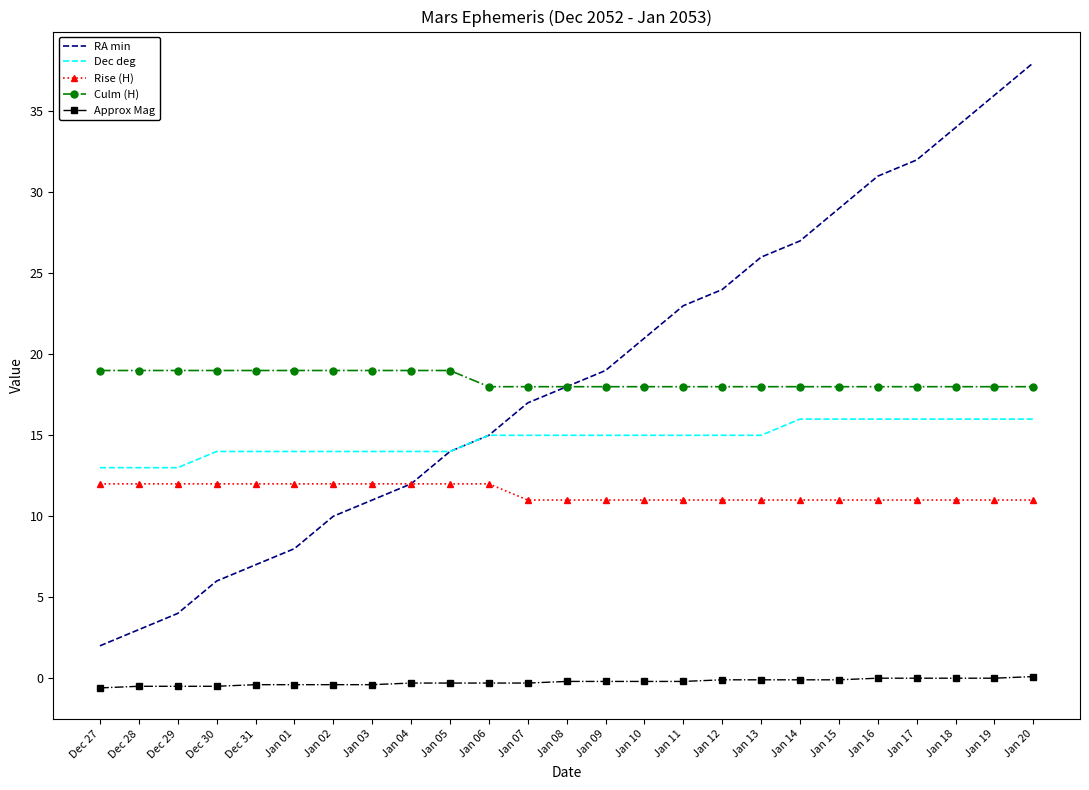

Is it true that Culm (H) equals 27.5 at Dec 29?

False